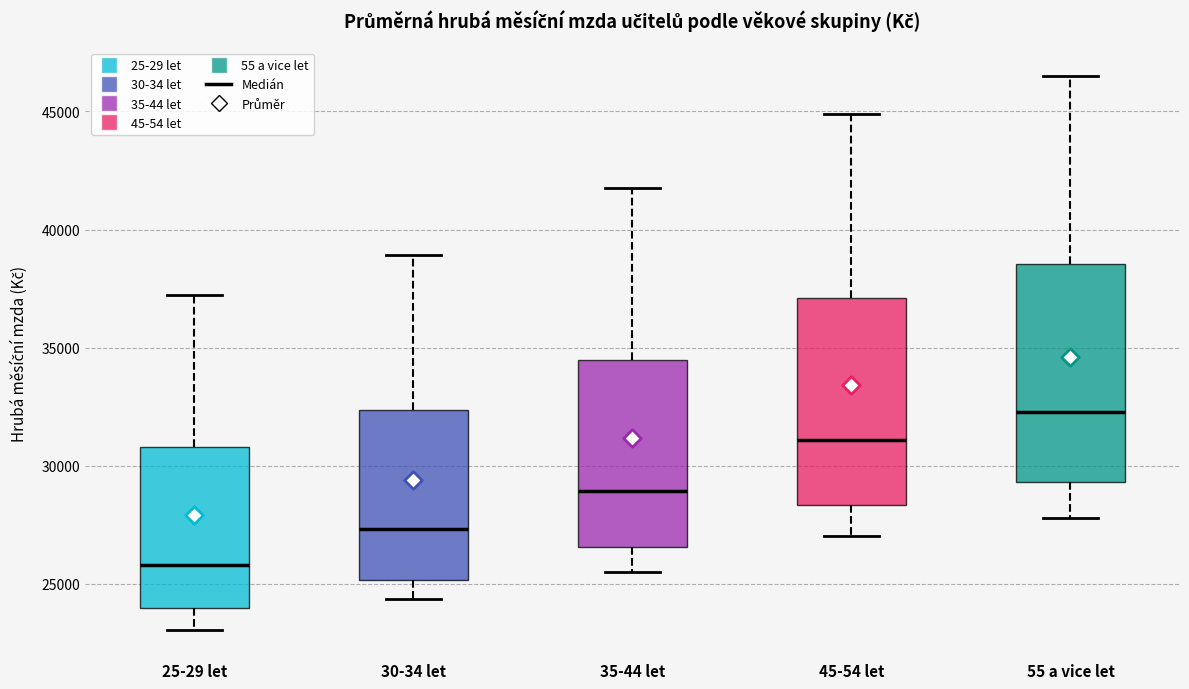

Which box's median line is the highest?

55 a vice let